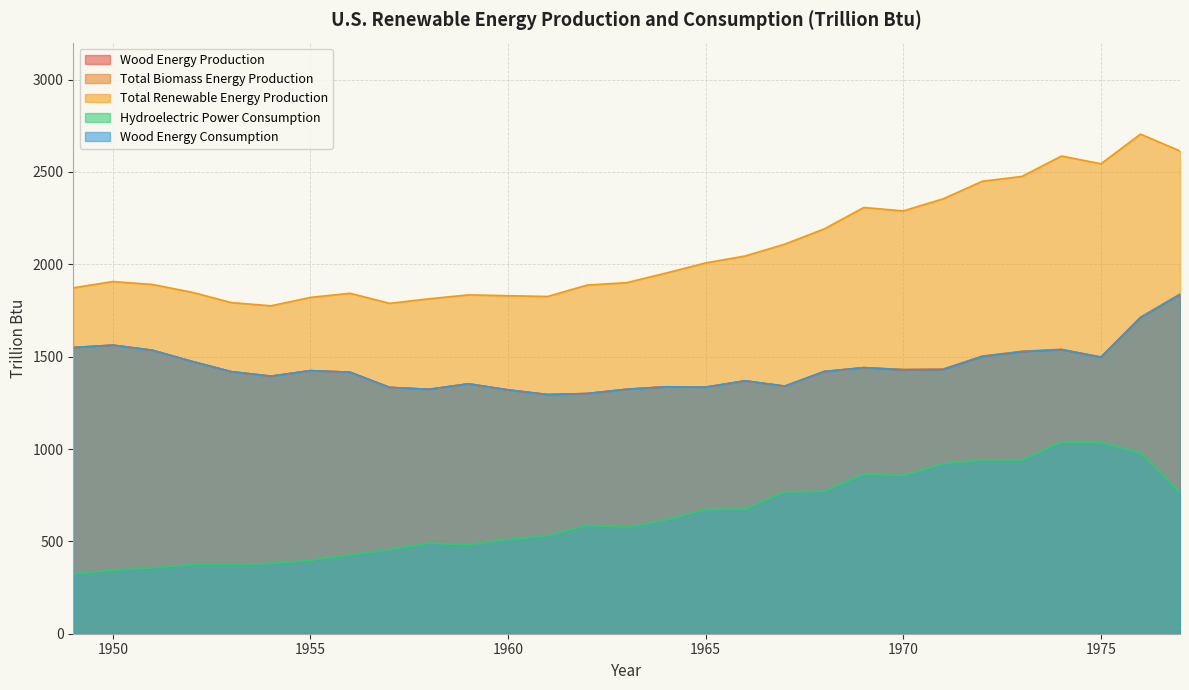

What is the value of the Wood Energy Consumption point at the 8th from the left?

1415.9